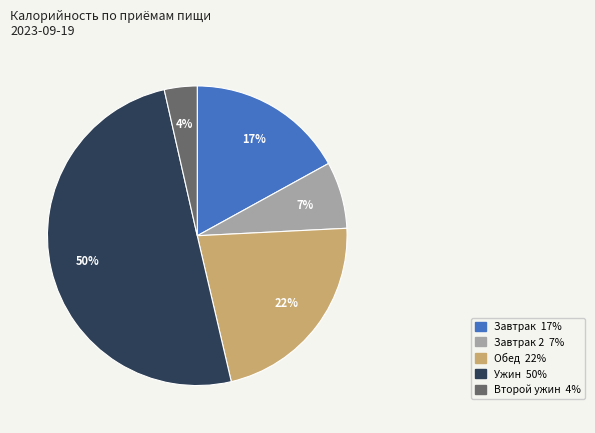

To the nearest percent, what is the average slice percentage?

20%